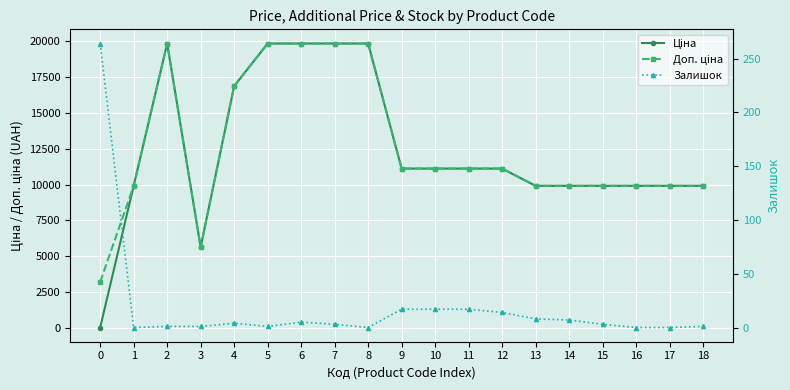

Is the value of Доп. ціна at 7 greater than the value of Ціна at 7?

No